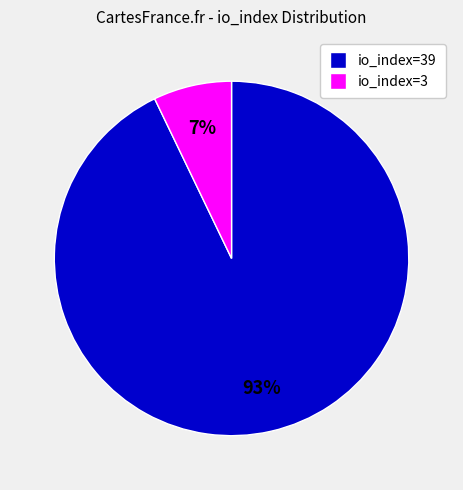

Is there any slice that represents more than half of the pie?

Yes